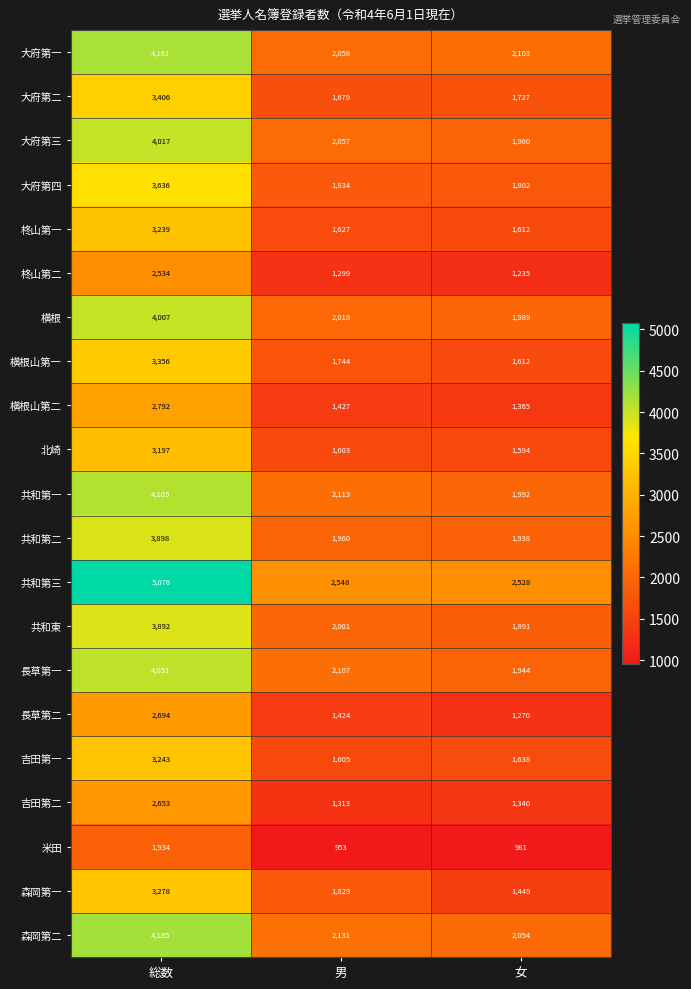

Where is 大府第三 nearest to the value 2988?

男